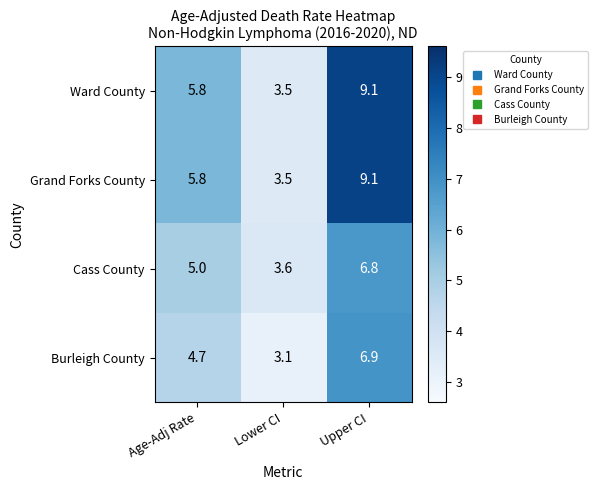

What is the spread (max minus min) of values at Age-Adj Rate?

1.1